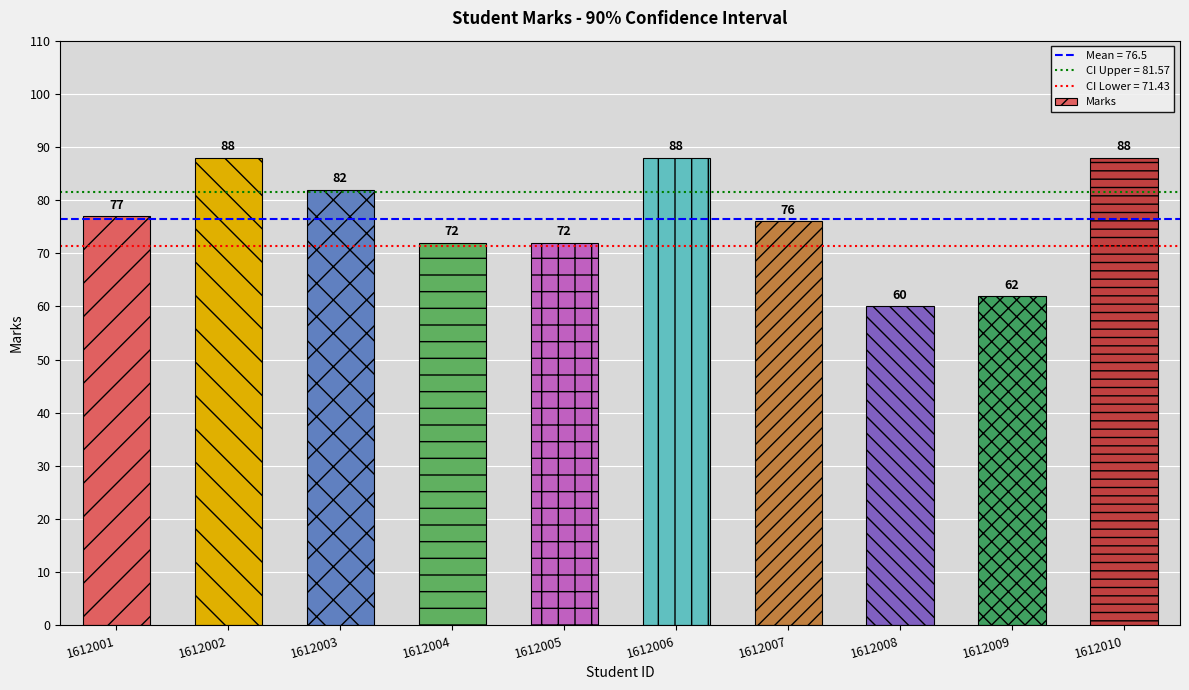

At which category does the chart reach its minimum across all series?

1612008